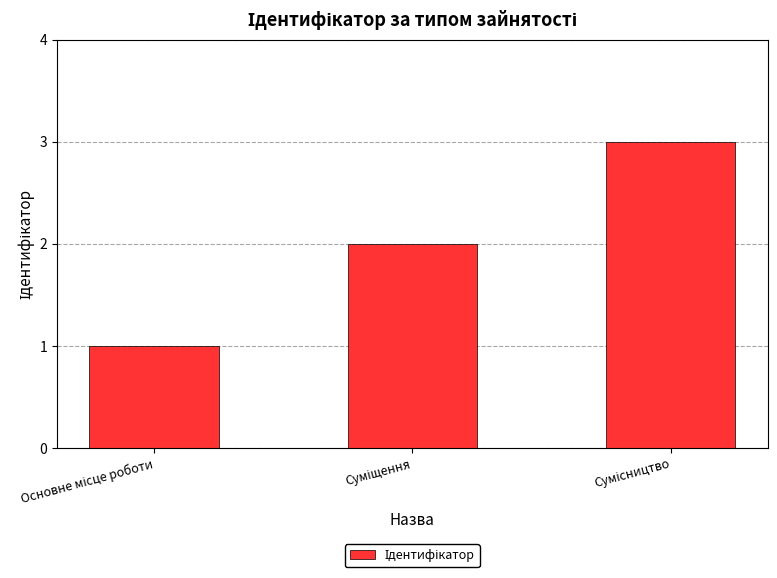

Reading right to left, list all the values displayed in this chart.

3	2	1